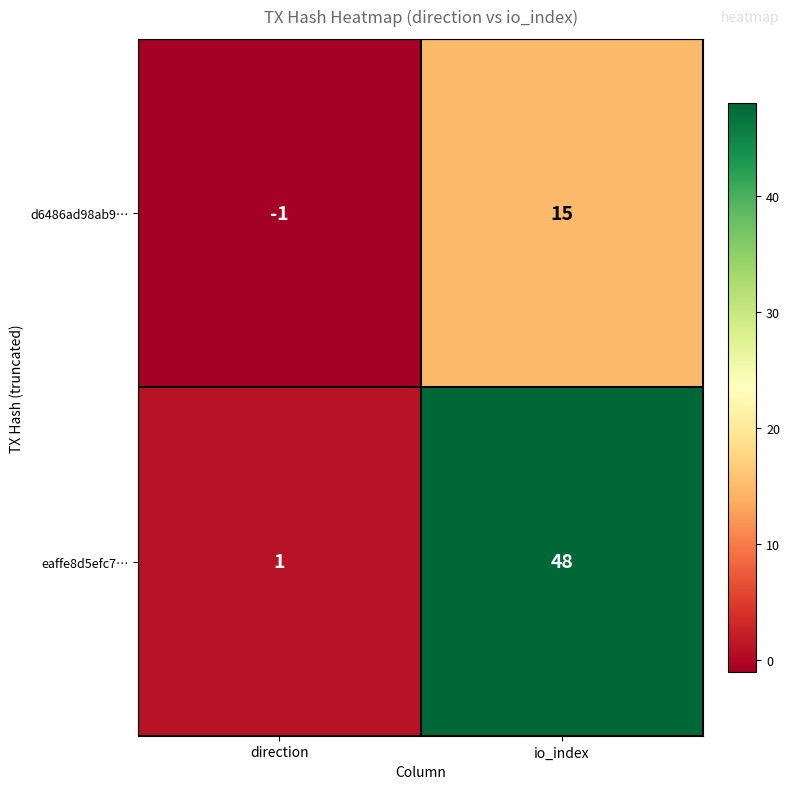

How many data points does each series have?

2